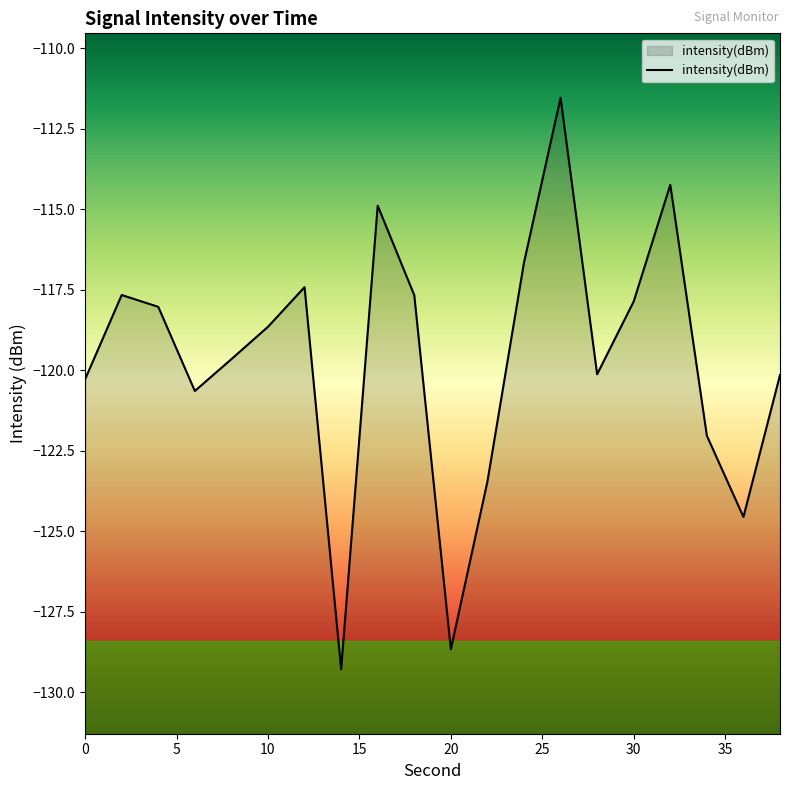

Between 22 and 34, which is larger?

34